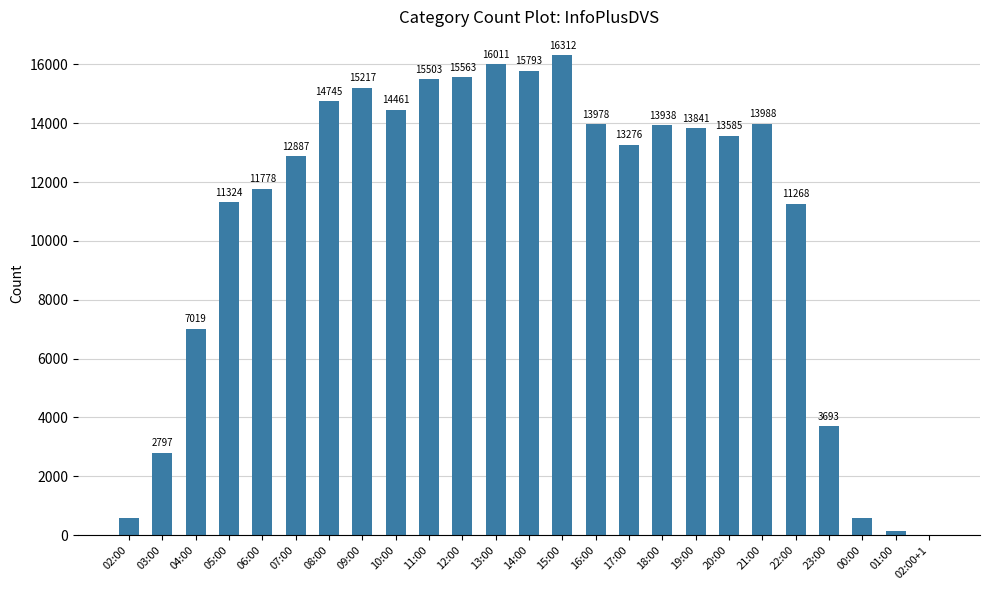

What is the sum of the values at 04:00 and 07:00?

19906